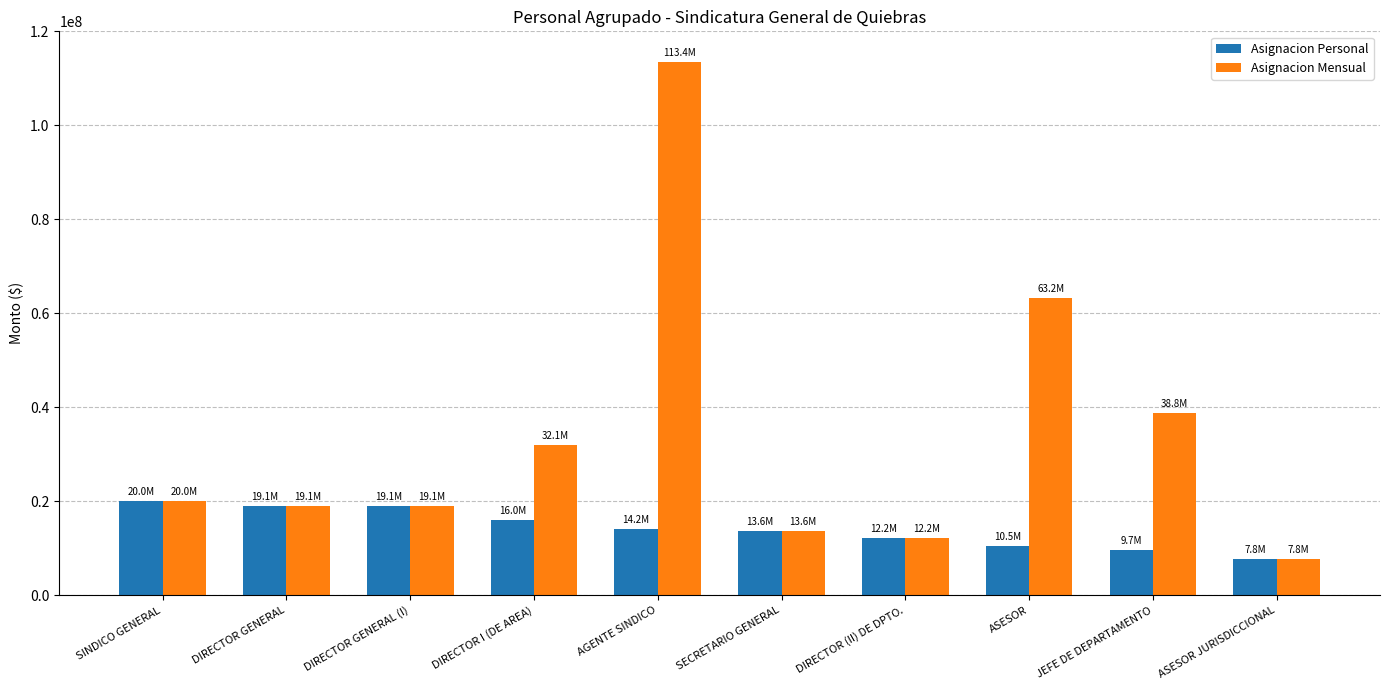

Which category has the lowest value across all series?

ASESOR JURISDICCIONAL